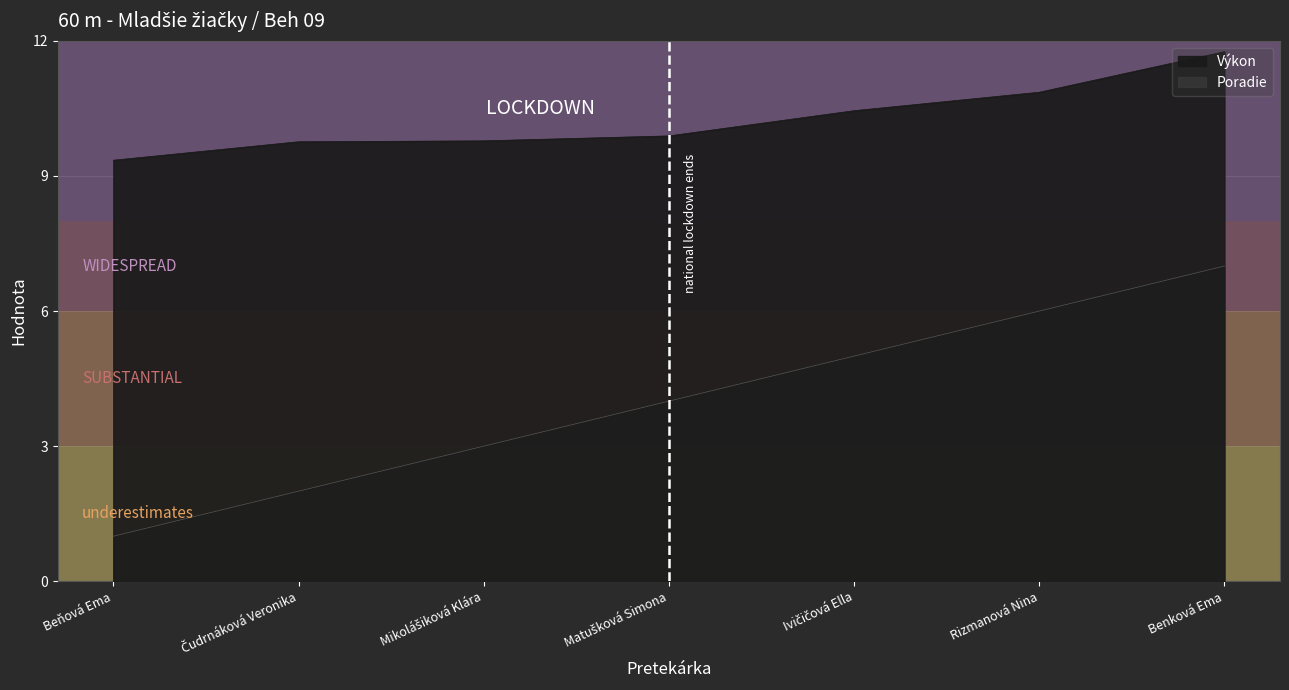

Rank the series by their average value, from highest to lowest.

Výkon, Poradie